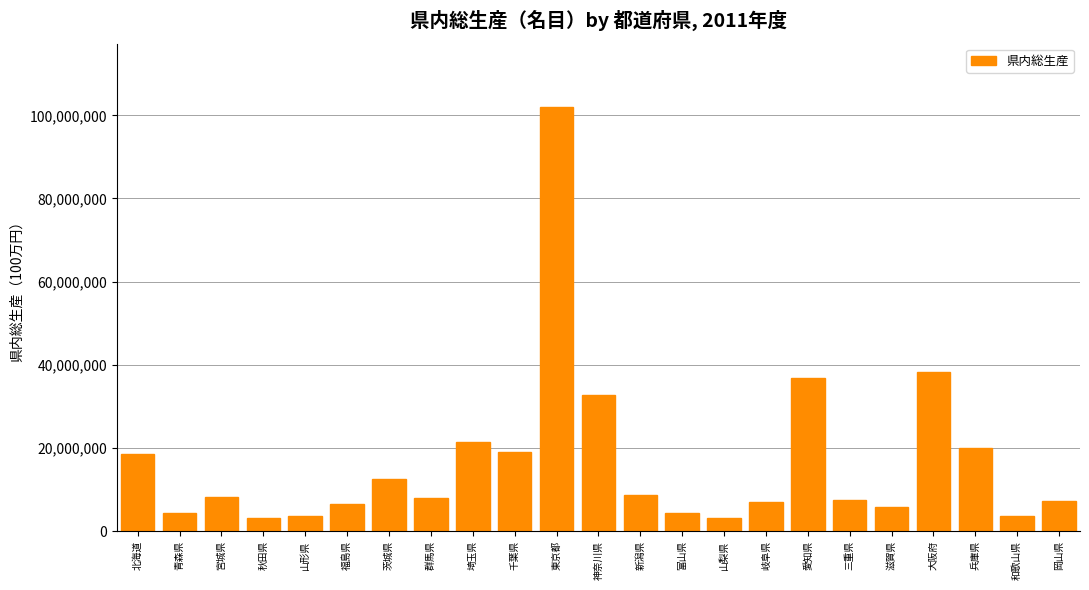

Between 東京都 and 三重県, which is larger?

東京都